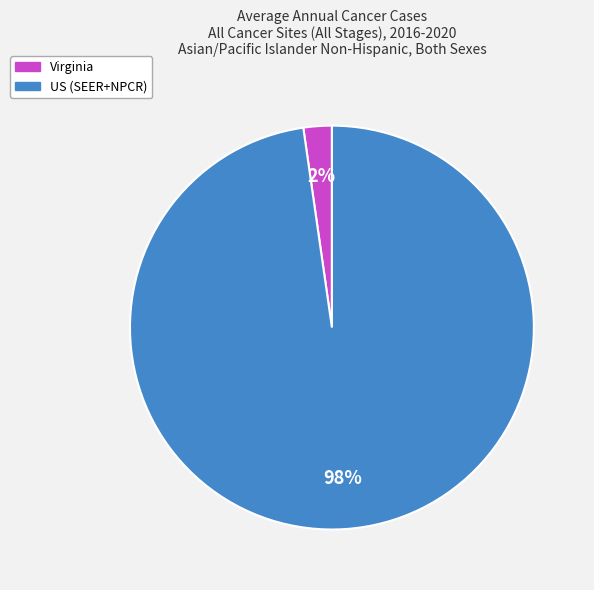

The US (SEER+NPCR) slice represents 98% of the pie. True or false?

True